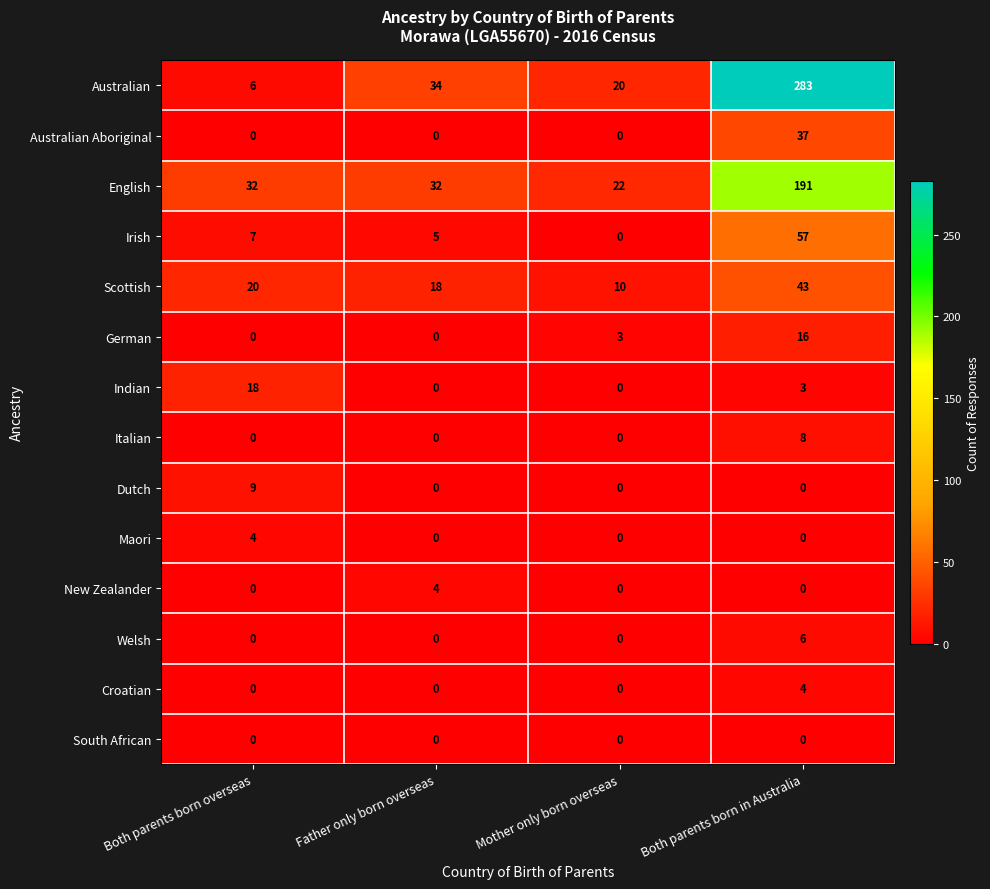

At which category is the sum across all series the highest?

Both parents born in Australia